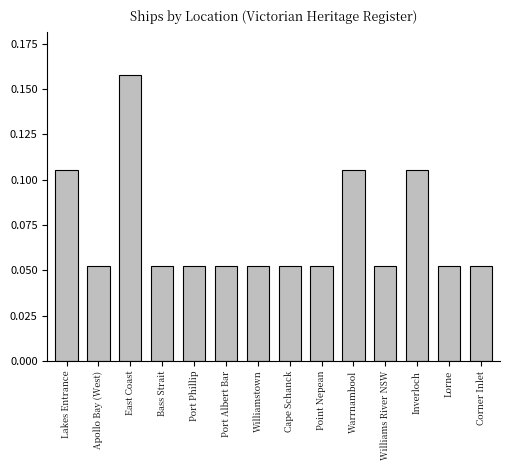

What is the sum of all values?

1.0